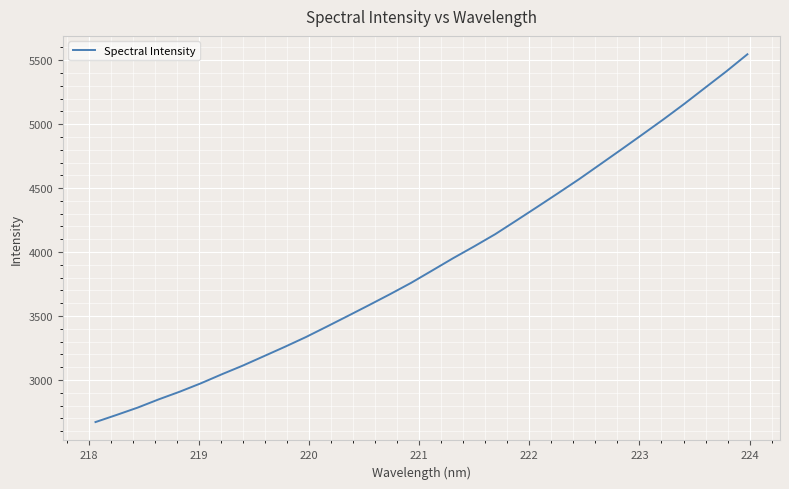

What is the greatest value displayed?

5546.0